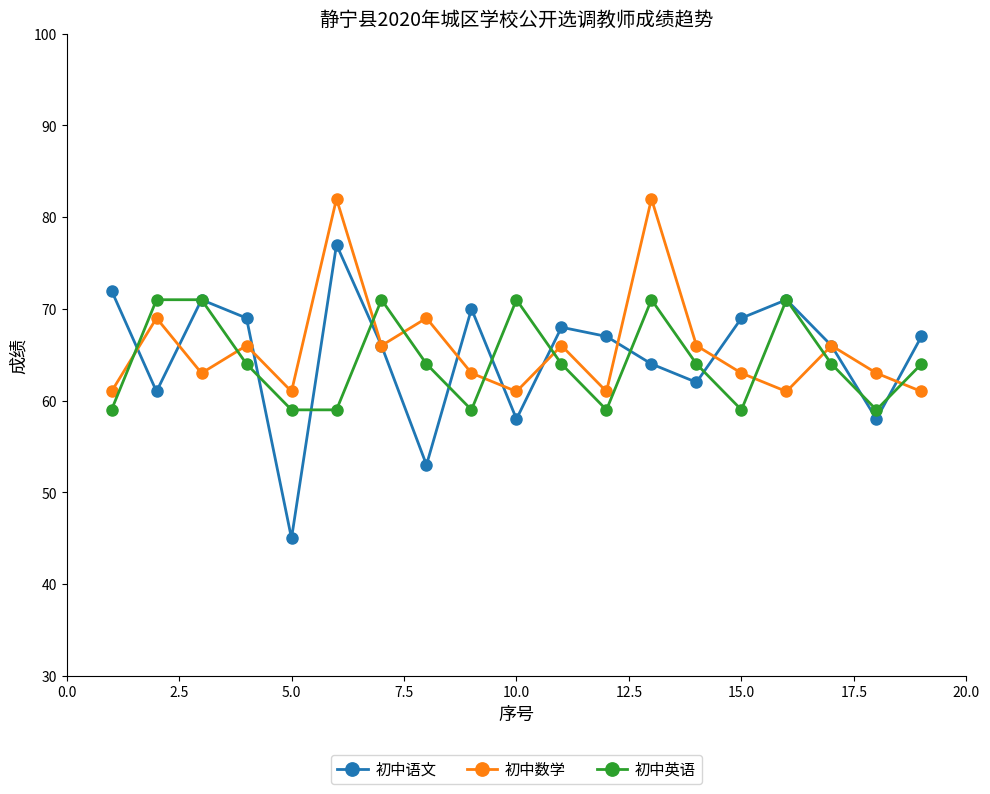

What is the smallest value displayed?

45